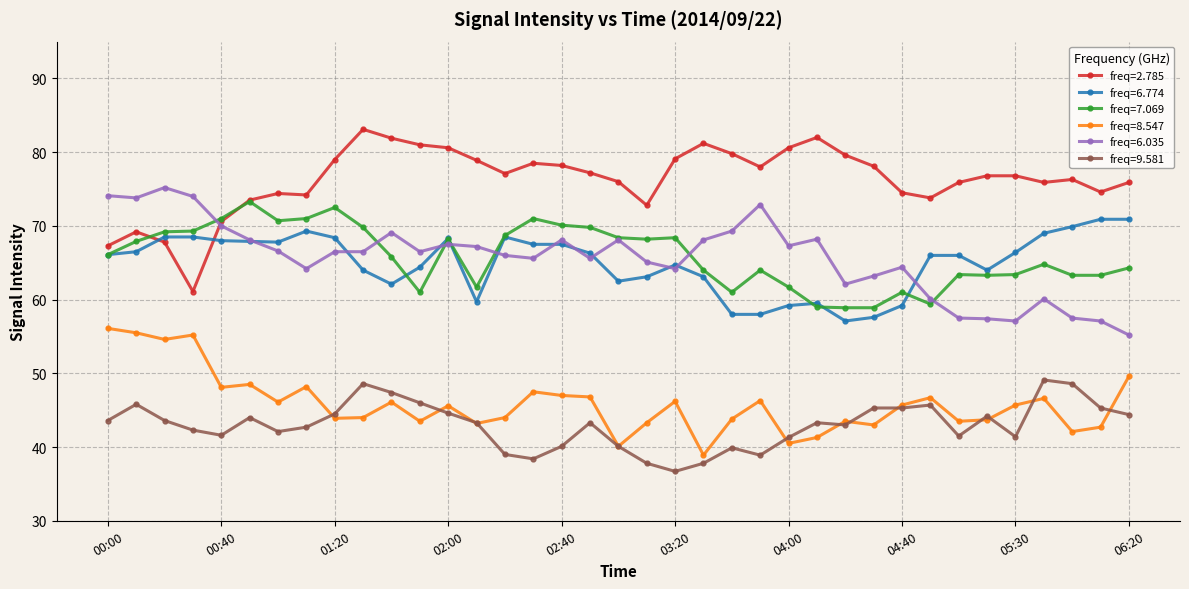

True or false: freq=8.547 and freq=7.069 intersect in this chart.

False